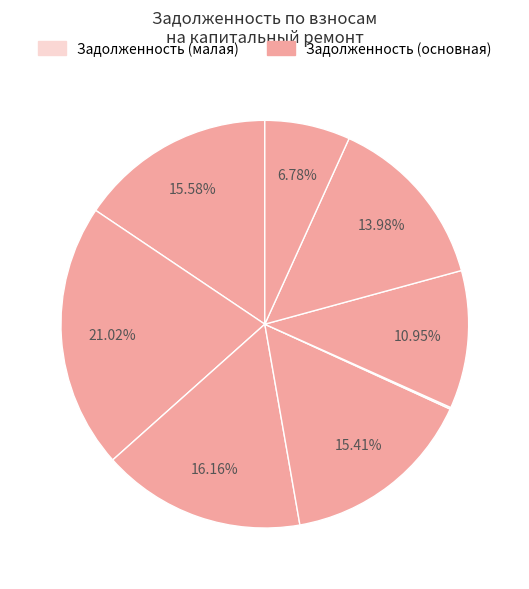

Count the number of slices in the pie.

8